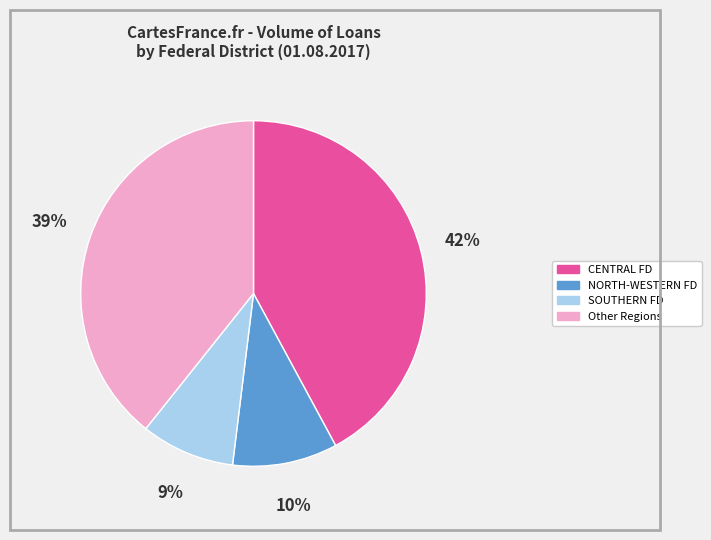

True or false: SOUTHERN FD accounts for 9% of the total.

True